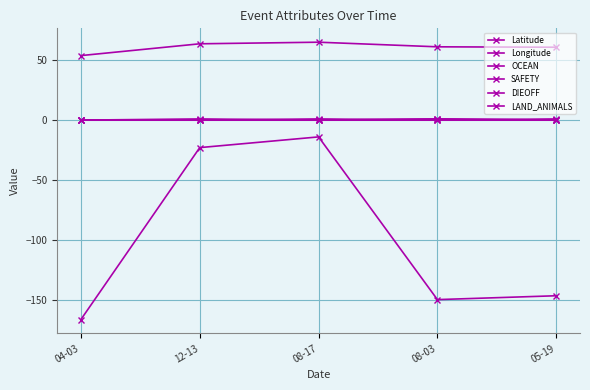

Which series has the widest spread of values?

Longitude